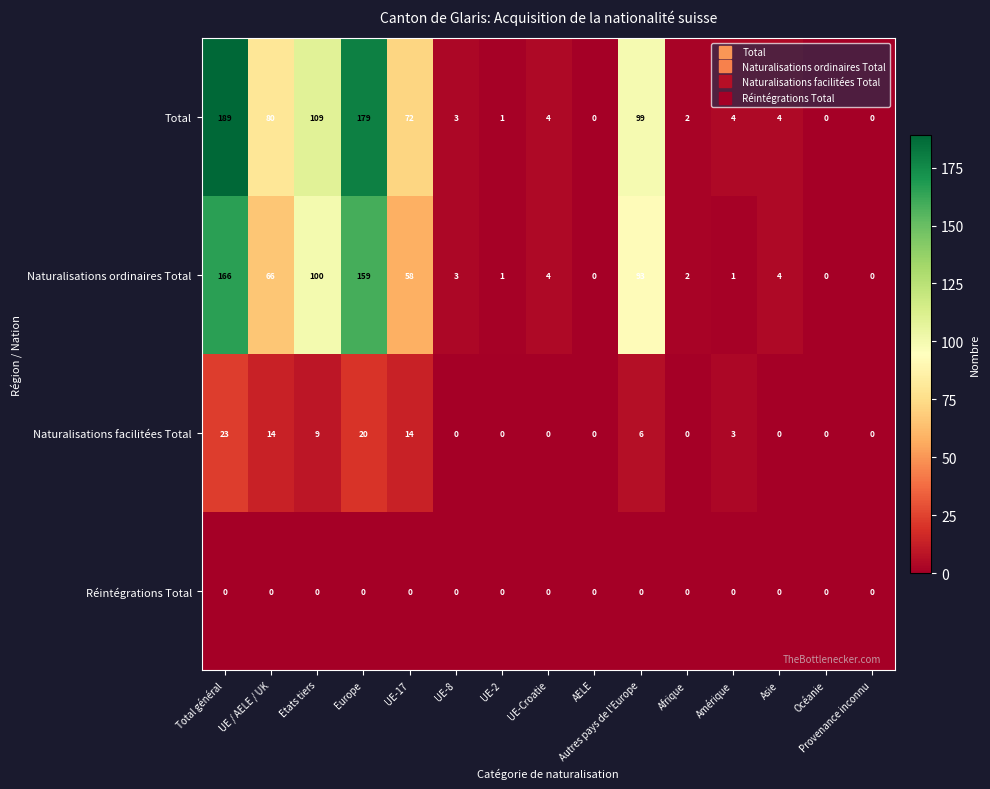

Which series has the largest total across all categories?

Total